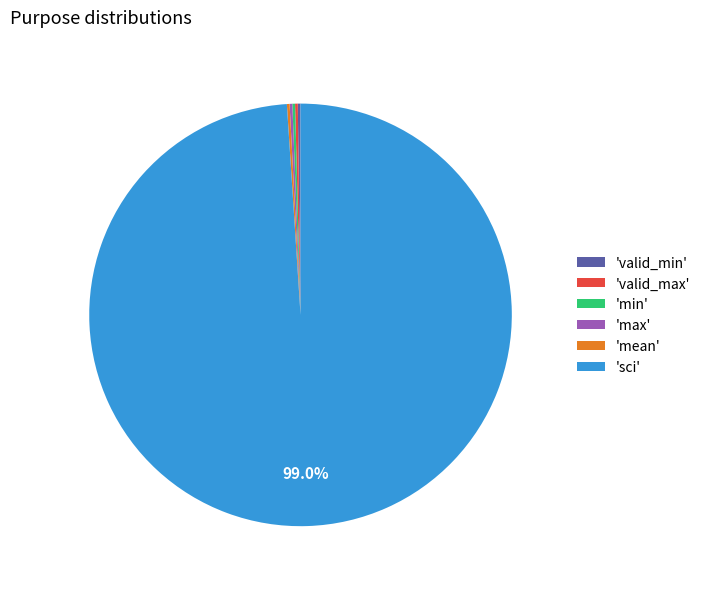

Does any single category account for the majority?

Yes